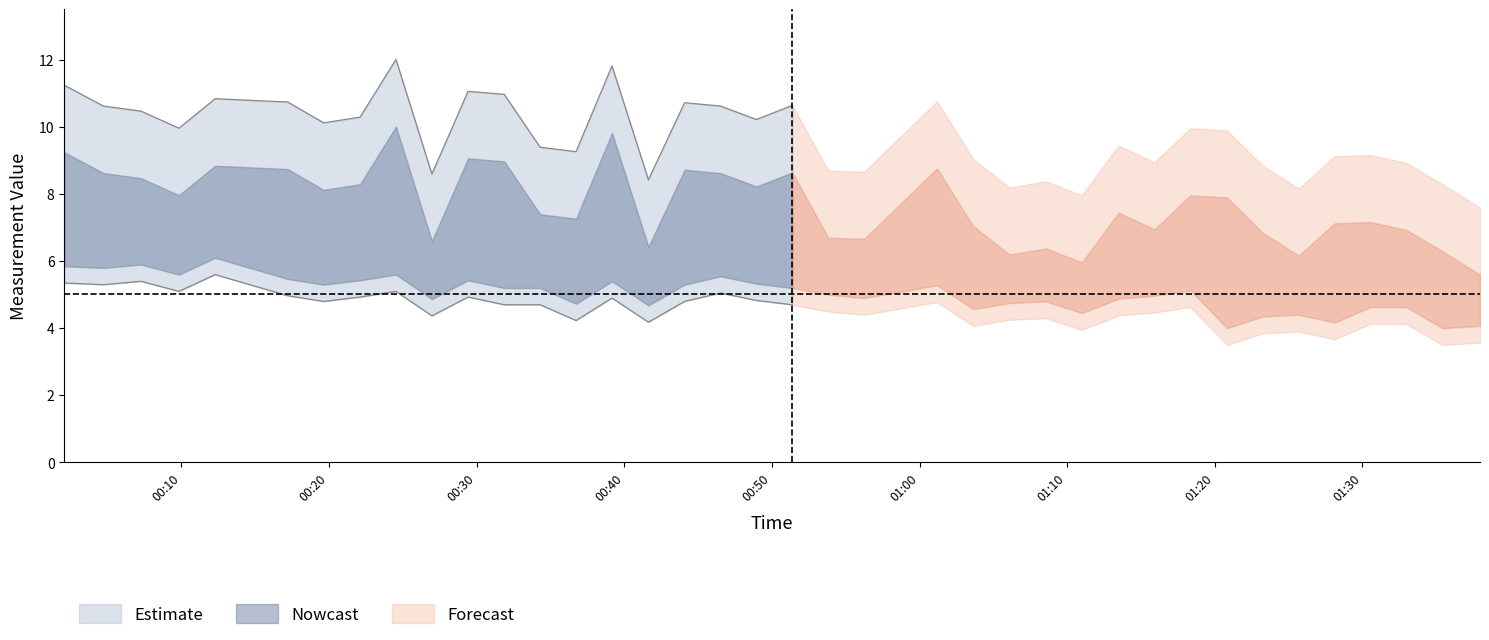

What is the value of the SDS_P1 point at the 15th from the left?

9.8